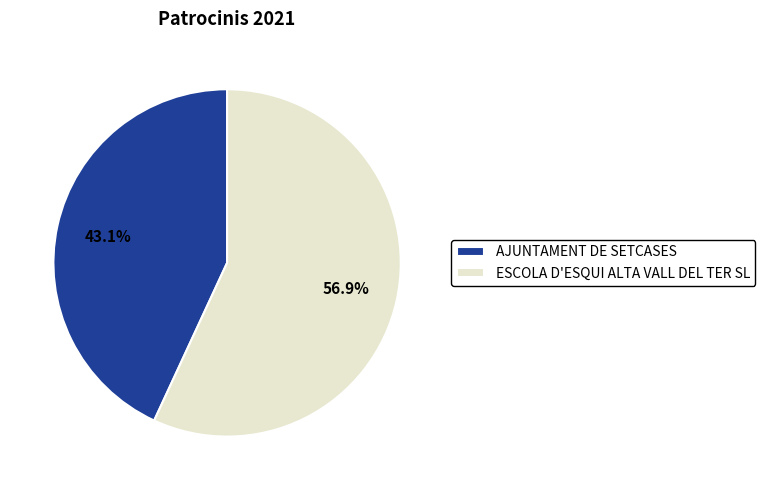

Which category has the biggest portion of the pie?

ESCOLA D'ESQUI ALTA VALL DEL TER SL